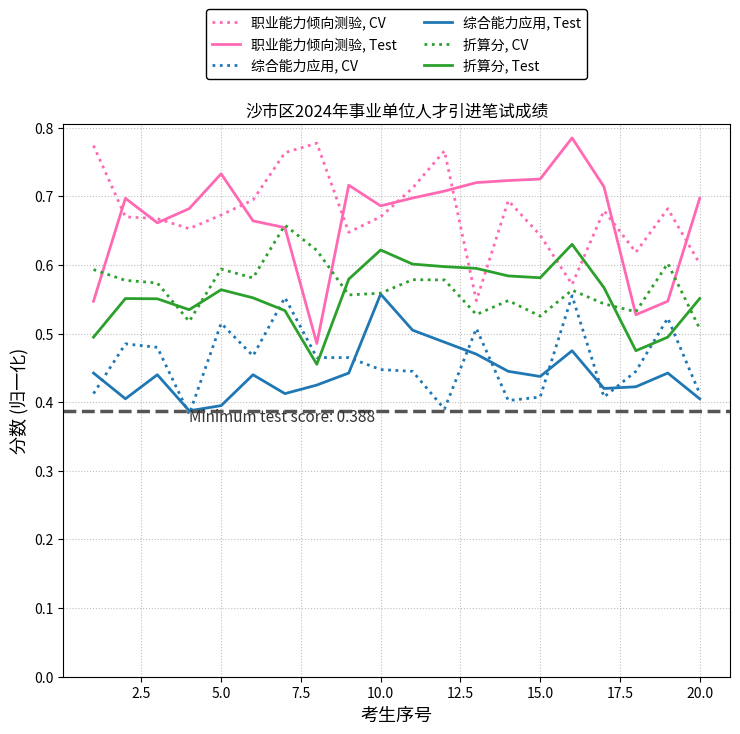

True or false: 职业能力倾向测验, CV and 综合能力应用, CV cross at least once.

False